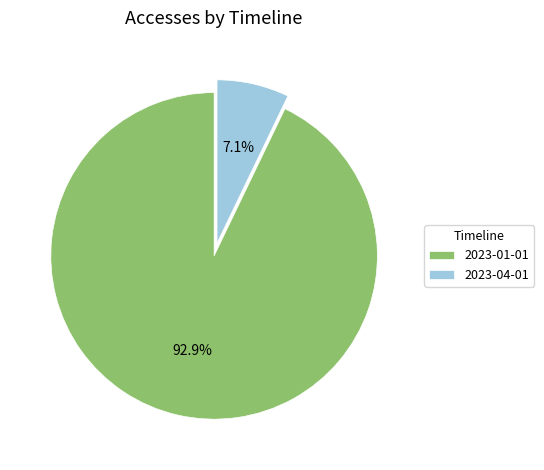

What percentage is NOT represented by 2023-04-01?

92.9%